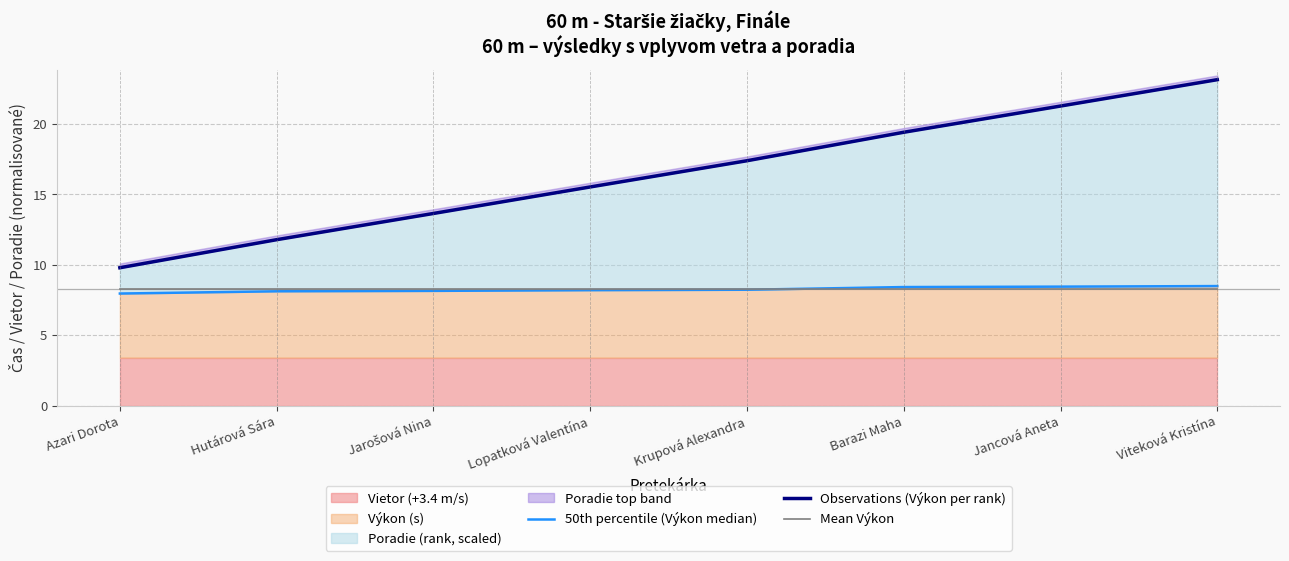

What is the difference between the maximum and second lowest values in the Observations (Výkon per rank) series?

11.4